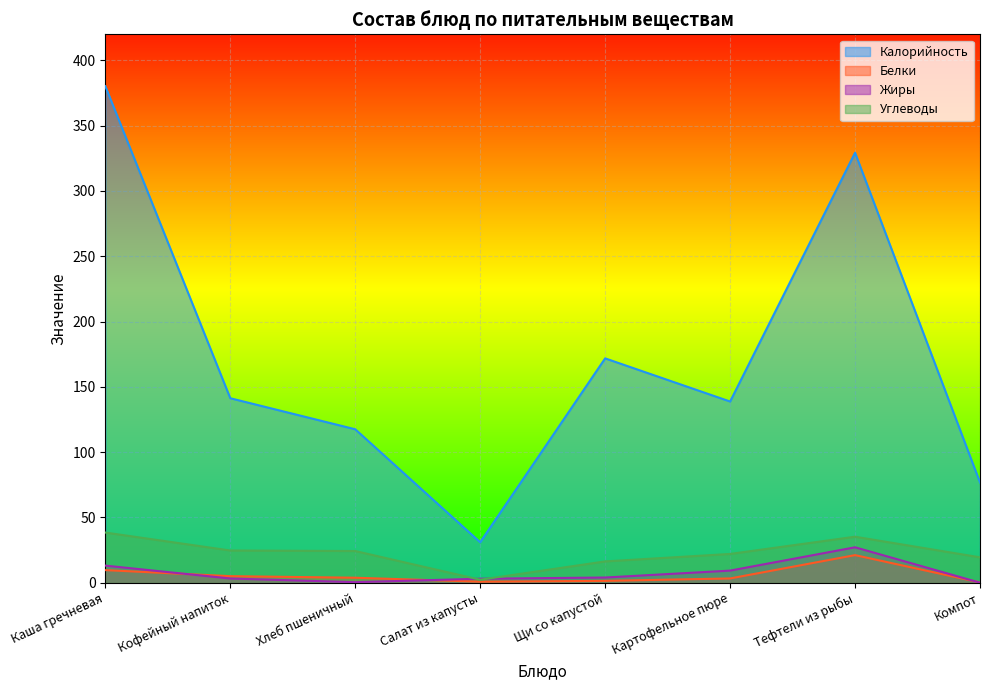

Reading left to right, extract all data points from this chart.

Калорийность: Каша гречневая=380.3	Кофейный напиток=141.3	Хлеб пшеничный=117.5	Салат из капусты=31.0	Щи со капустой=171.8	Картофельное пюре=138.8	Тефтели из рыбы=329.3	Компот=76.8
Белки: Каша гречневая=9.6	Кофейный напиток=5.0	Хлеб пшеничный=3.8	Салат из капусты=0.8	Щи со капустой=1.4	Картофельное пюре=3.2	Тефтели из рыбы=21.1	Компот=0.2
Жиры: Каша гречневая=13.1	Кофейный напиток=3.2	Хлеб пшеничный=0.4	Салат из капусты=3.0	Щи со капустой=4.0	Картофельное пюре=9.2	Тефтели из рыбы=27.1	Компот=0.0
Углеводы: Каша гречневая=38.4	Кофейный напиток=24.7	Хлеб пшеничный=24.2	Салат из капусты=2.3	Щи со капустой=16.3	Картофельное пюре=22.0	Тефтели из рыбы=35.2	Компот=19.4